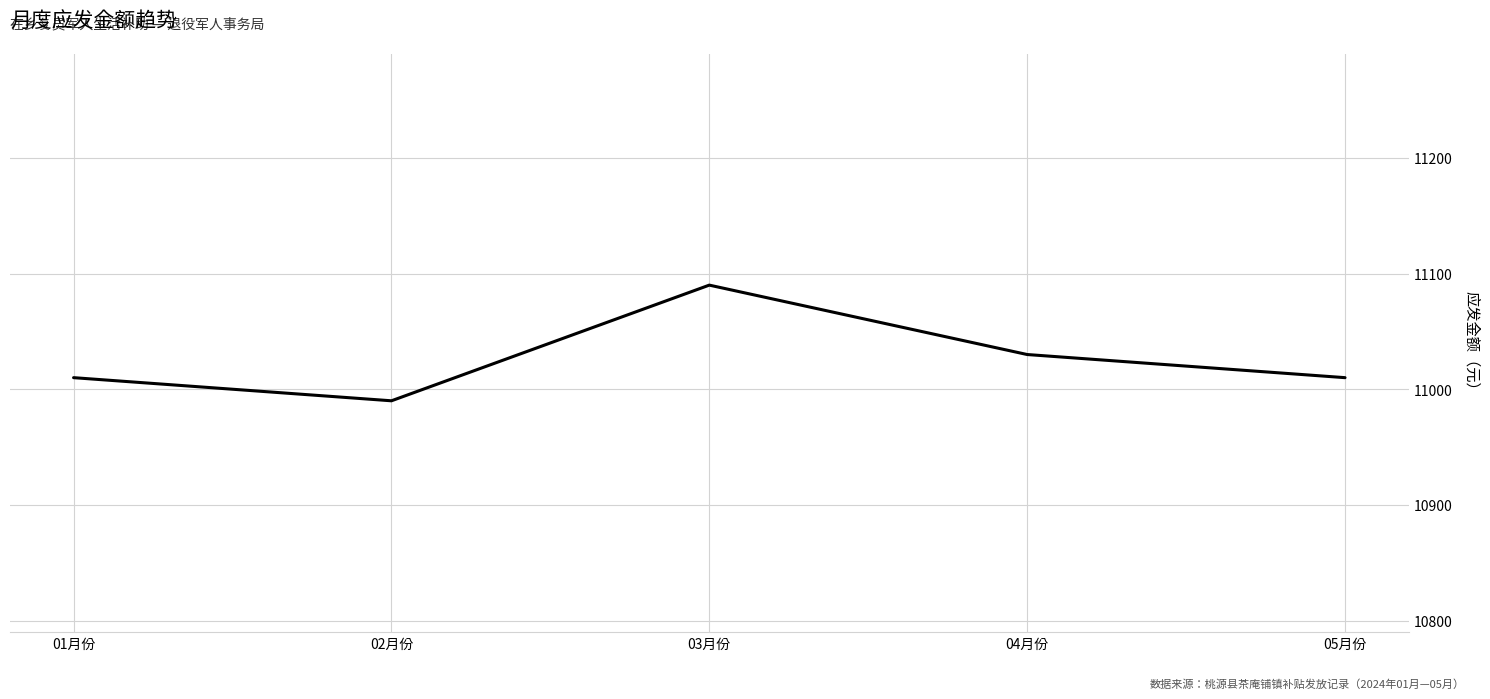

Reading right to left, list all the values displayed in this chart.

05月份=11010	04月份=11030	03月份=11090	02月份=10990	01月份=11010